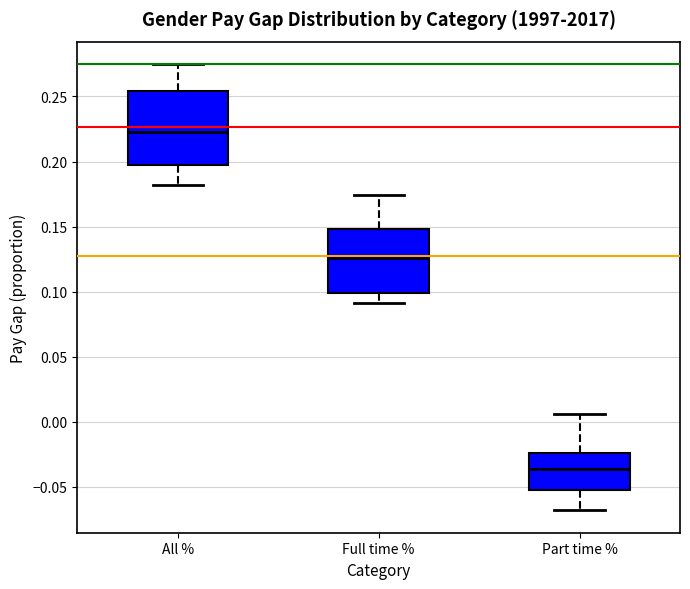

Reading left to right, read every box against the y-axis: the position of its median line, the range the box covers, and the ends of its whiskers. The values are not printed on the chart, so give them approximately, as read against the axis.

All %: median 0.225, box 0.200 to 0.255, whiskers 0.180 to 0.275
Full time %: median 0.125, box 0.100 to 0.150, whiskers 0.090 to 0.175
Part time %: median -0.035, box -0.050 to -0.025, whiskers -0.070 to 0.005